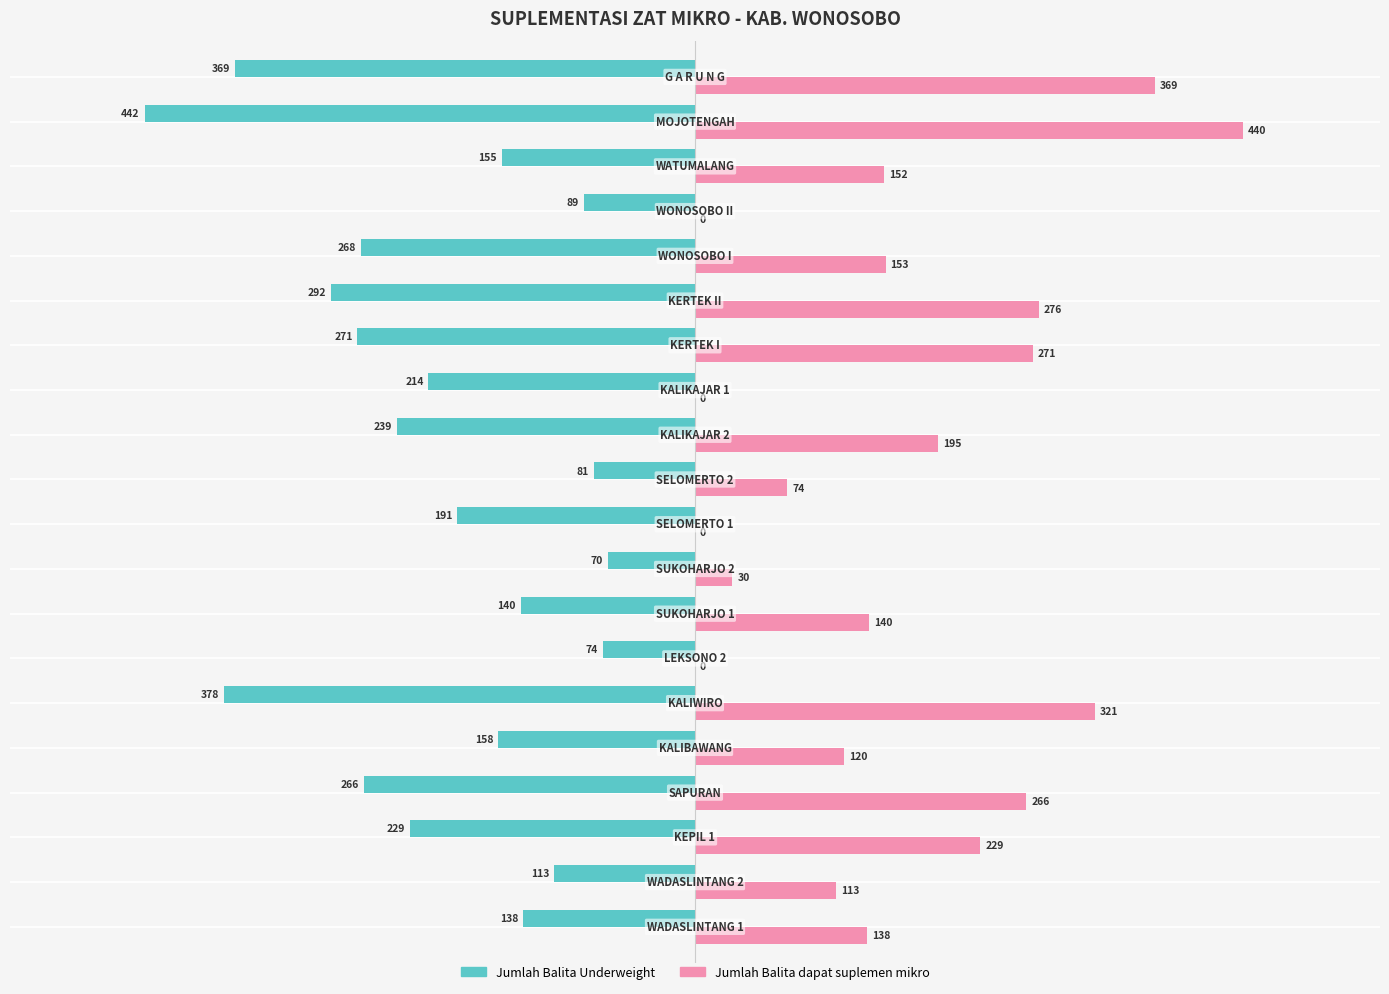

What is the maximum value for Jumlah Balita dapat suplemen mikro?

440